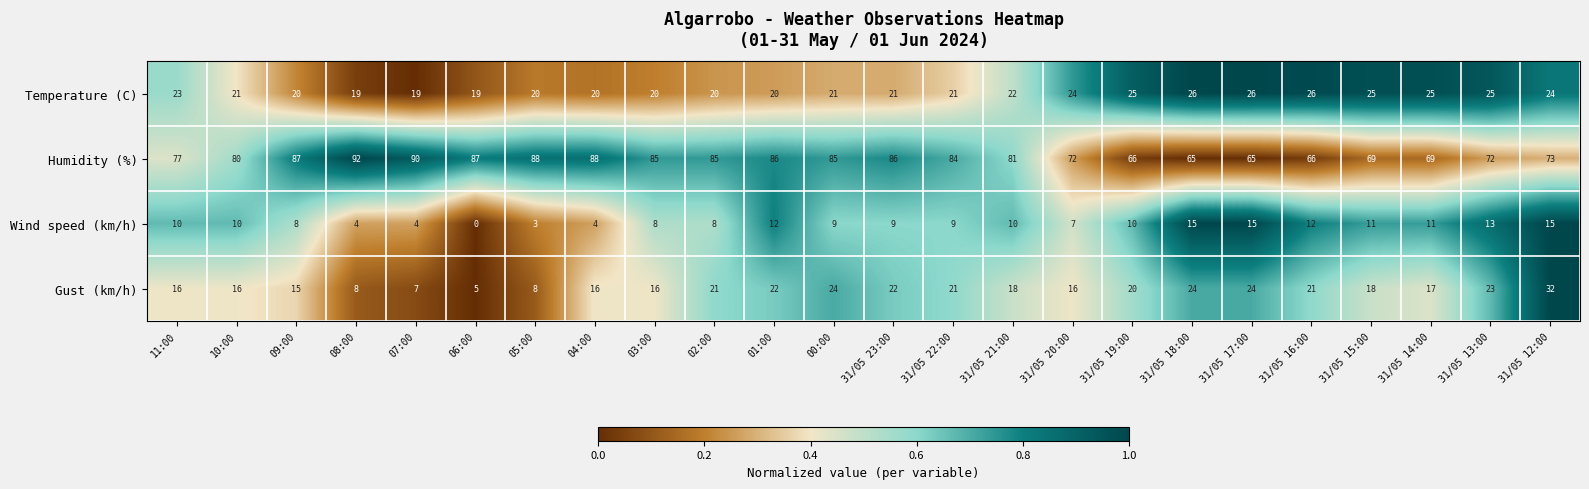

Which series changed the most between 07:00 and 31/05 16:00?

Humidity (%)